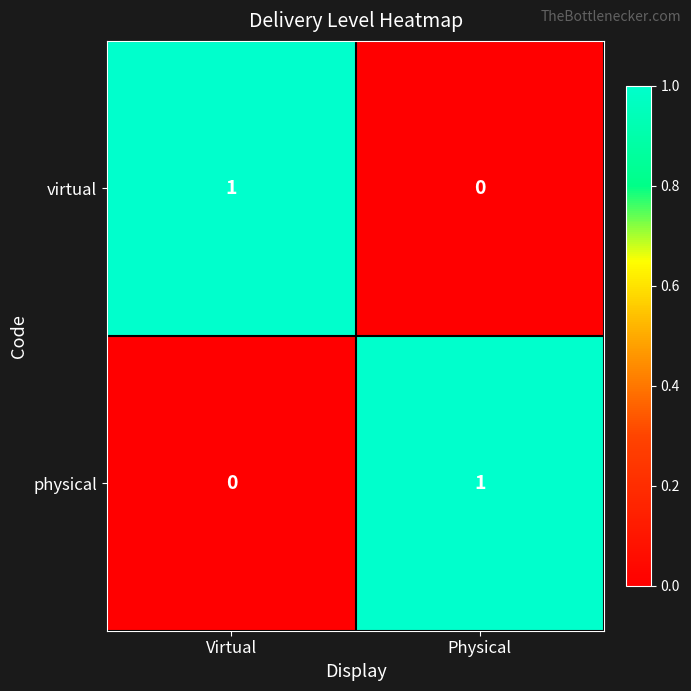

How many positive values does the virtual series have?

1